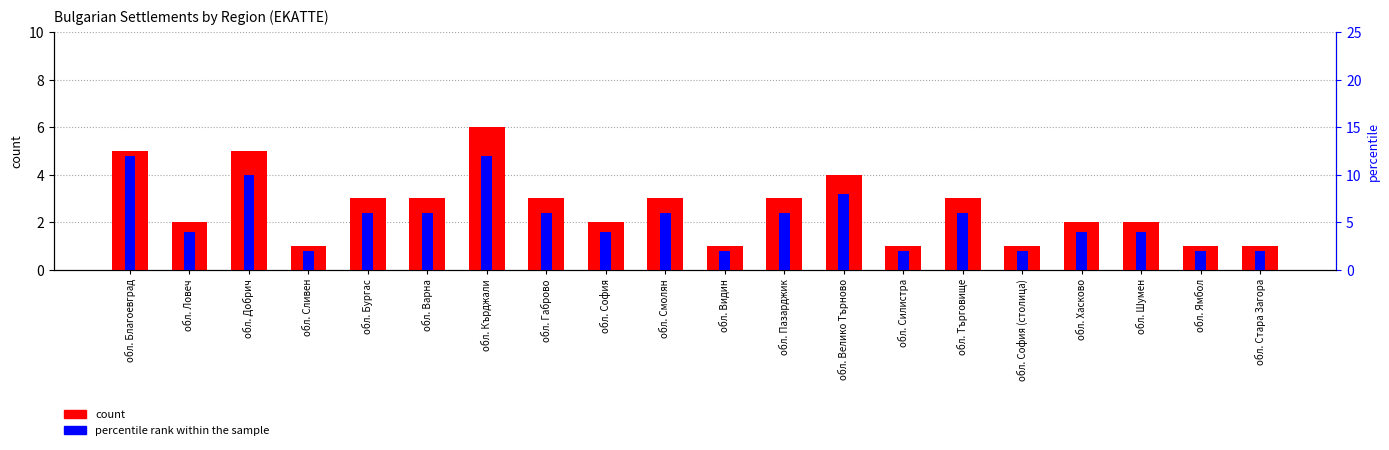

Which category has the highest value in the percentile rank within the sample series?

обл. Благоевград